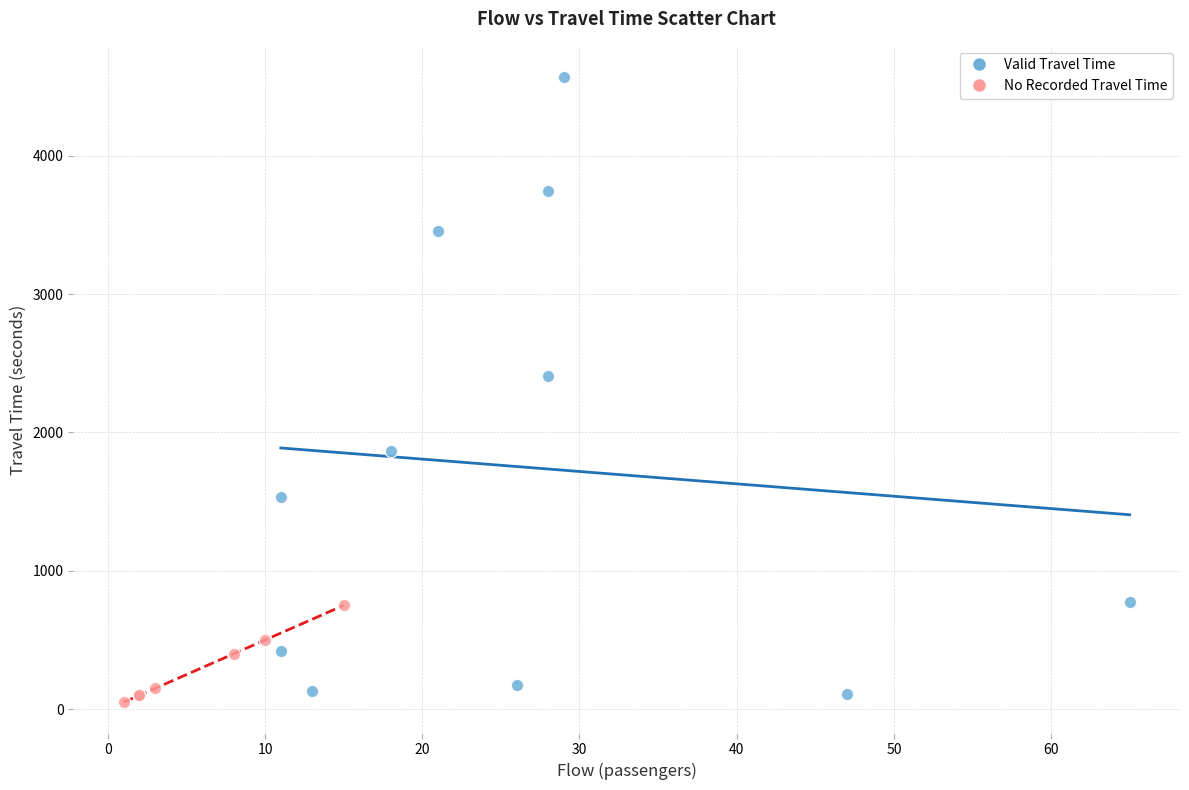

Which series contains the highest Y value?

Valid Travel Time